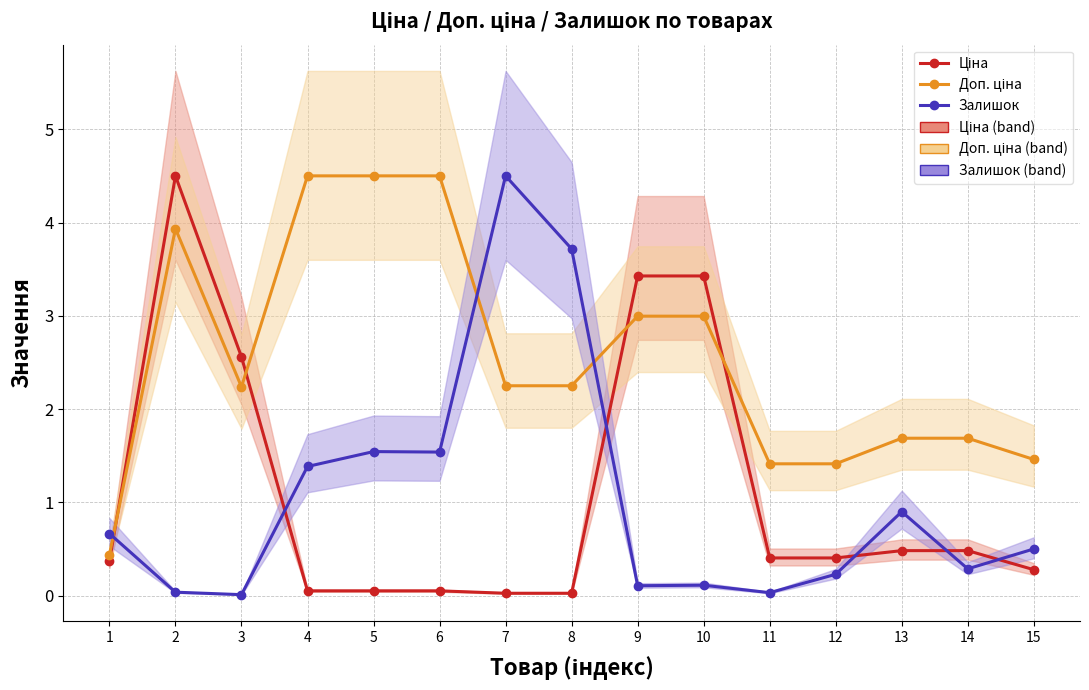

Where does the Доп. ціна series first go above 2?

2